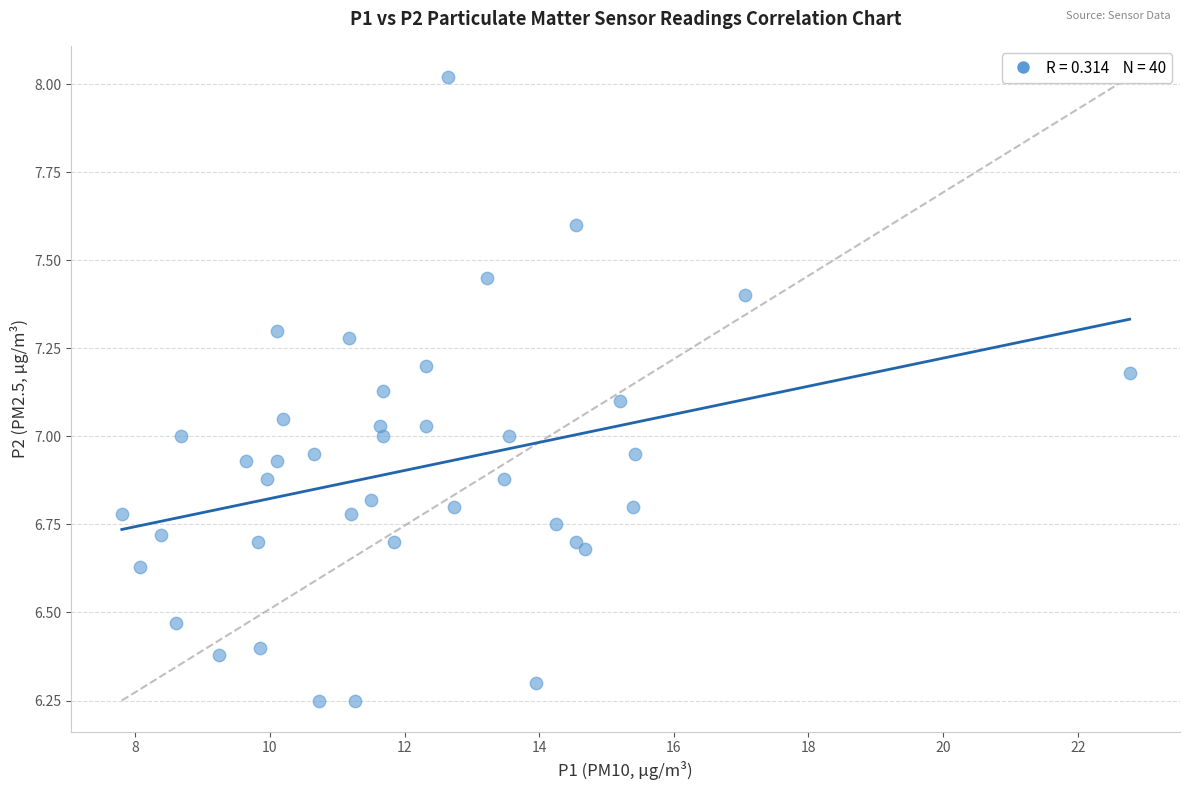

What is the range of X values (max minus min)?

15.0